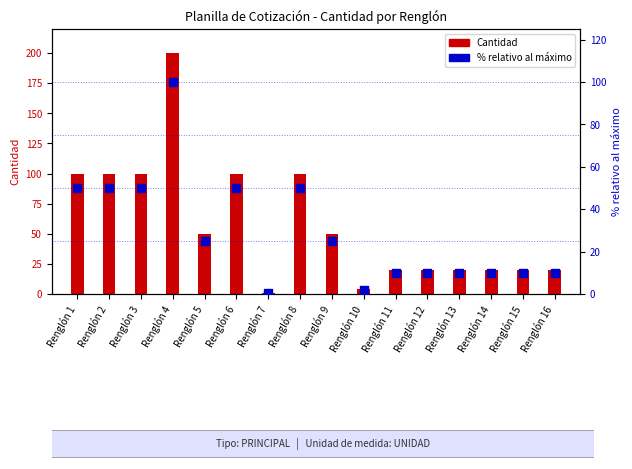

Which series reaches the maximum Y coordinate?

Cantidad